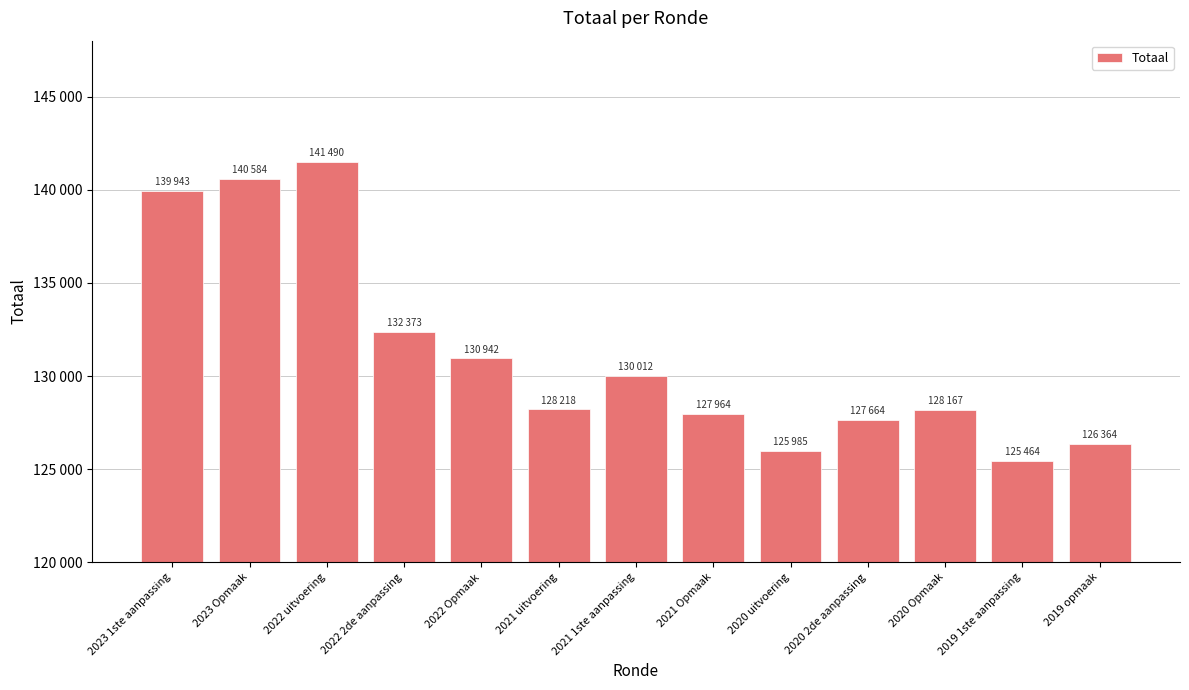

Are the bars grouped side by side (vs. stacked)?

No